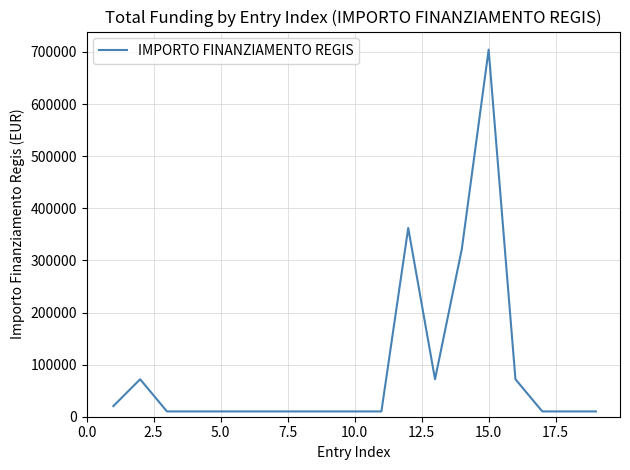

What is the greatest value displayed?

704421.9